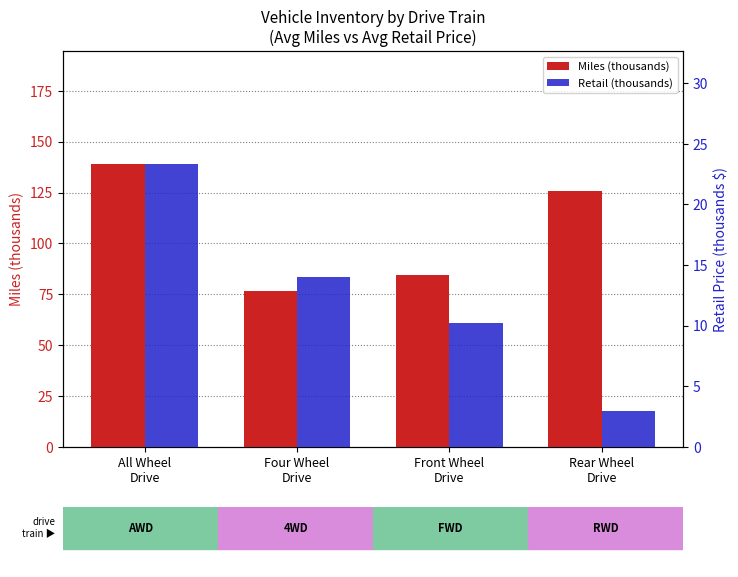

Reading left to right, what are all the values shown in this chart?

Miles (thousands): 139.0	76.5	84.5	125.6
Retail (thousands): 23.3	14.0	10.2	3.0